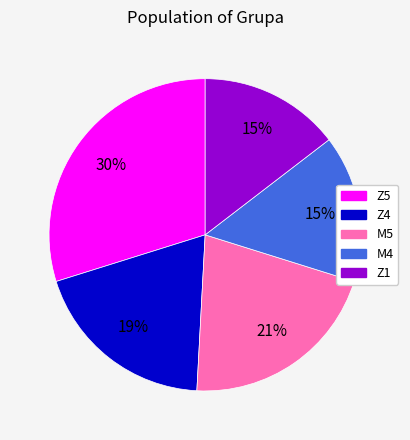

How many slices are in this pie chart?

5